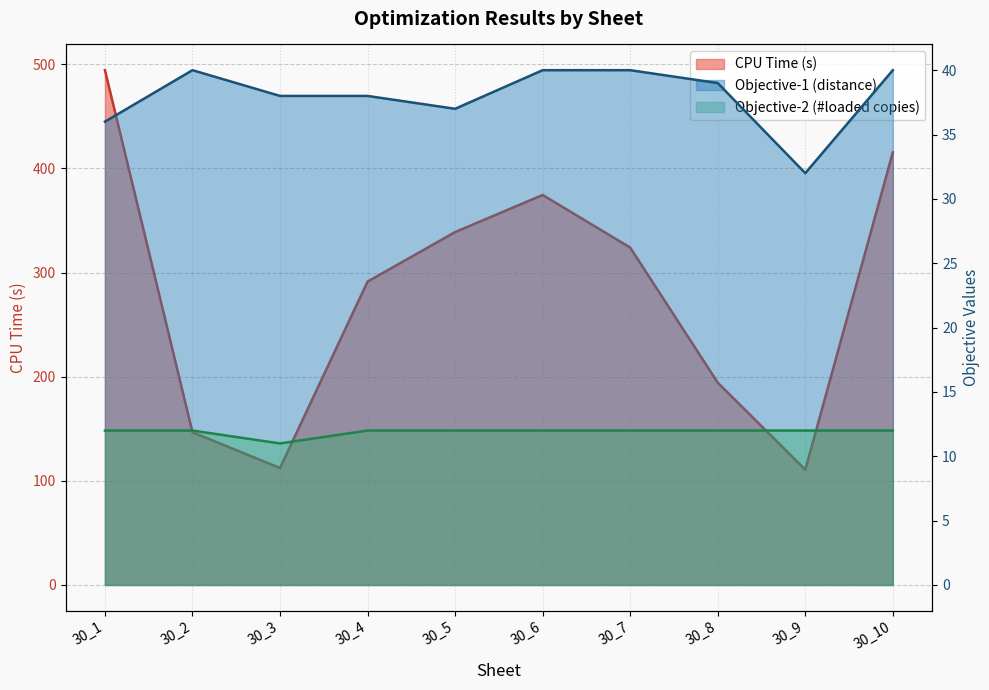

Is it true that Objective-1 (distance) equals 39.0 at 30_8?

True